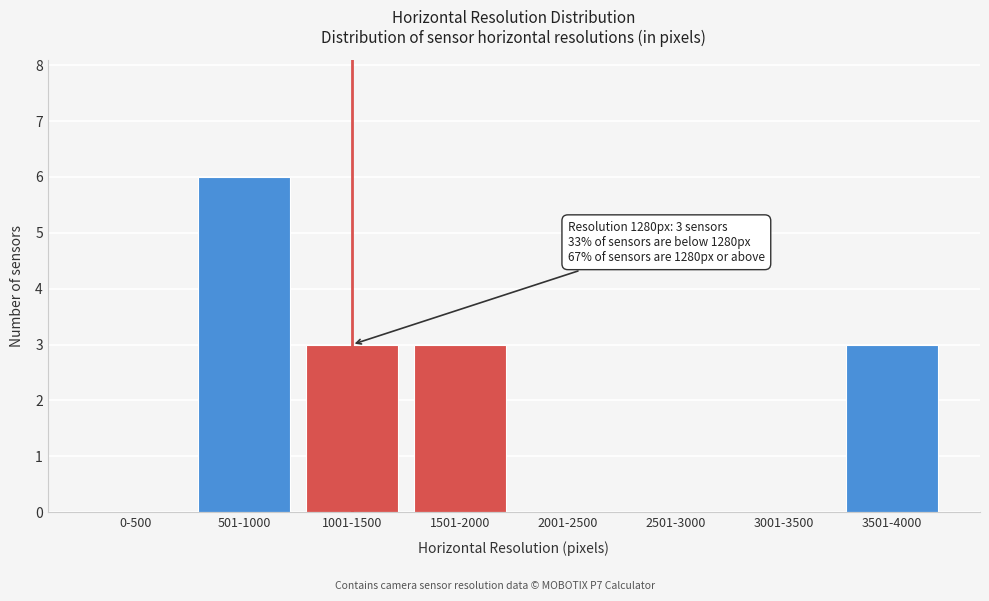

Reading left to right, transcribe all the data shown in this chart.

0-500=0	501-1000=6	1001-1500=3	1501-2000=3	2001-2500=0	2501-3000=0	3001-3500=0	3501-4000=3